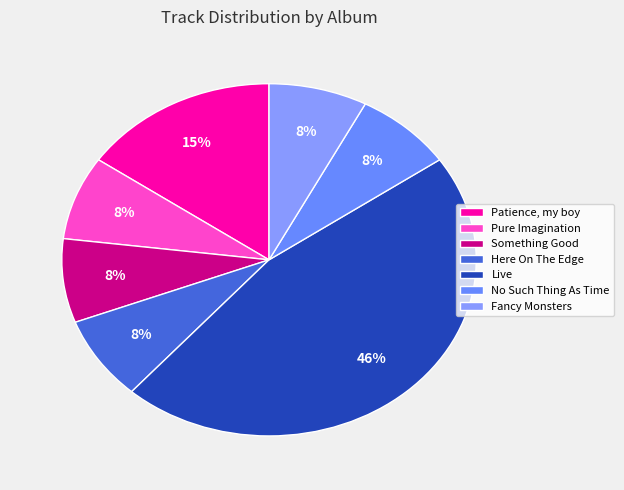

Is the sum of Here On The Edge and Fancy Monsters greater than half?

No